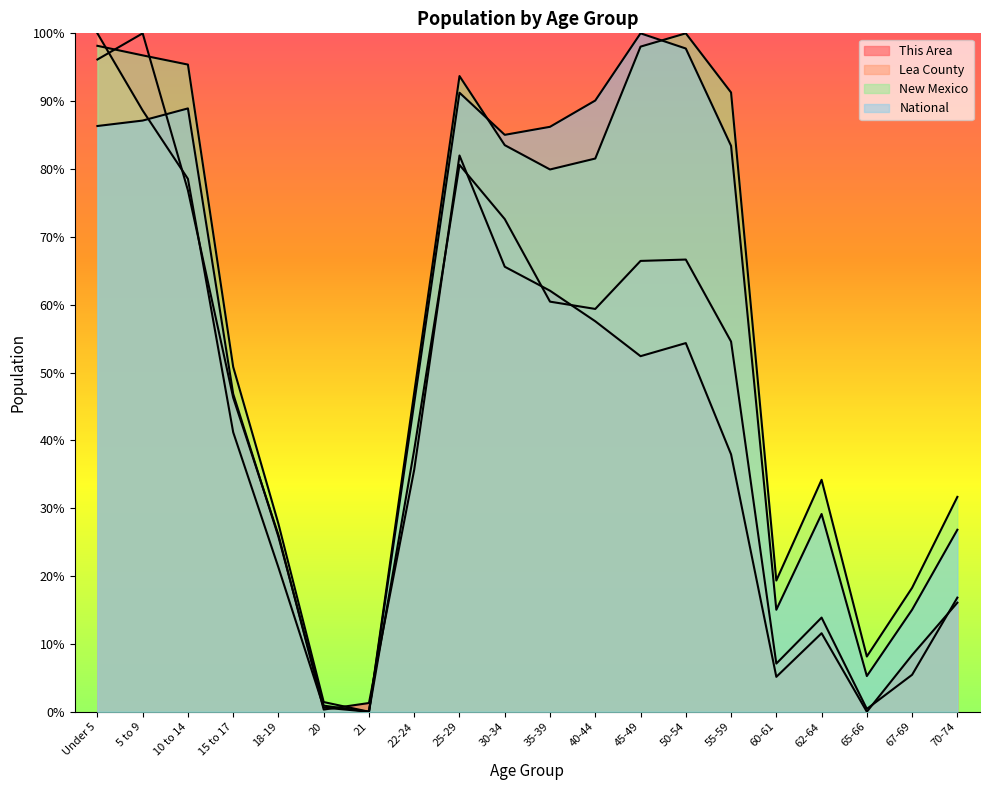

What is the sum of all Lea County values?

8.7